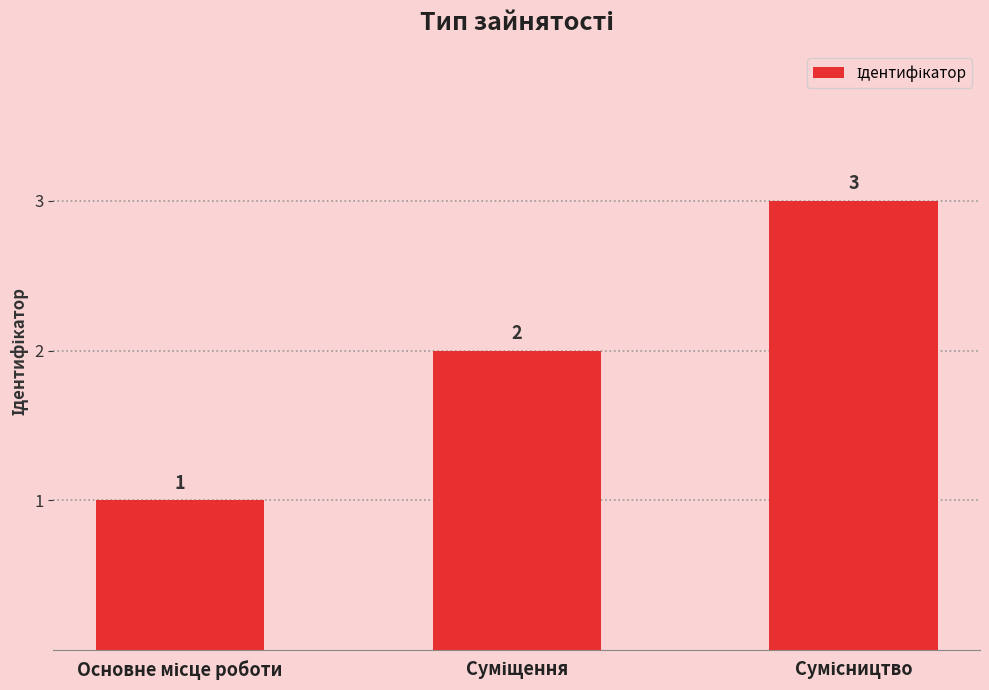

What is the value of the 2nd bar from the left?

2